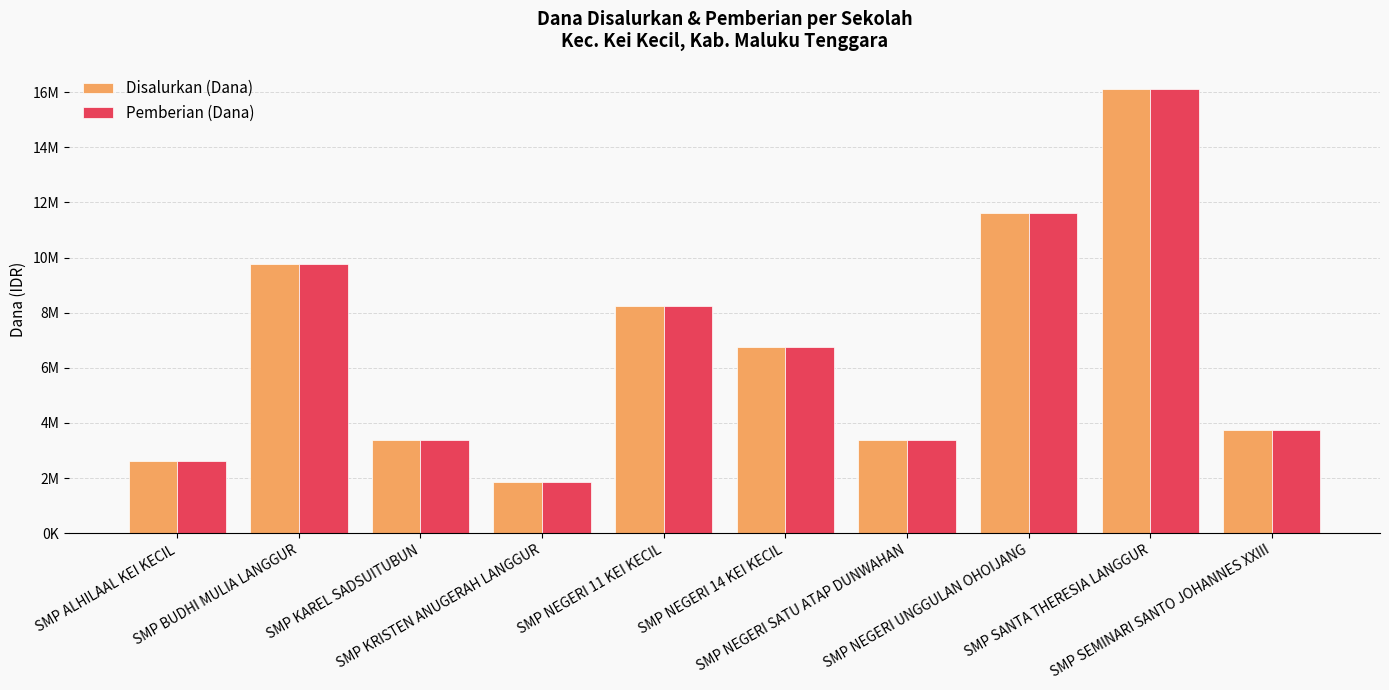

Are the bars grouped side by side (vs. stacked)?

Yes